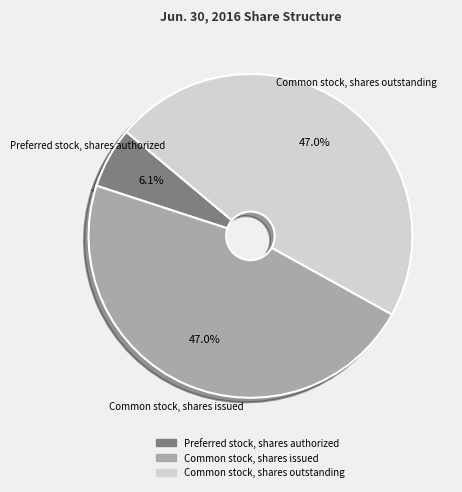

To the nearest percent, what percentage of the pie is Preferred stock, shares authorized?

6%